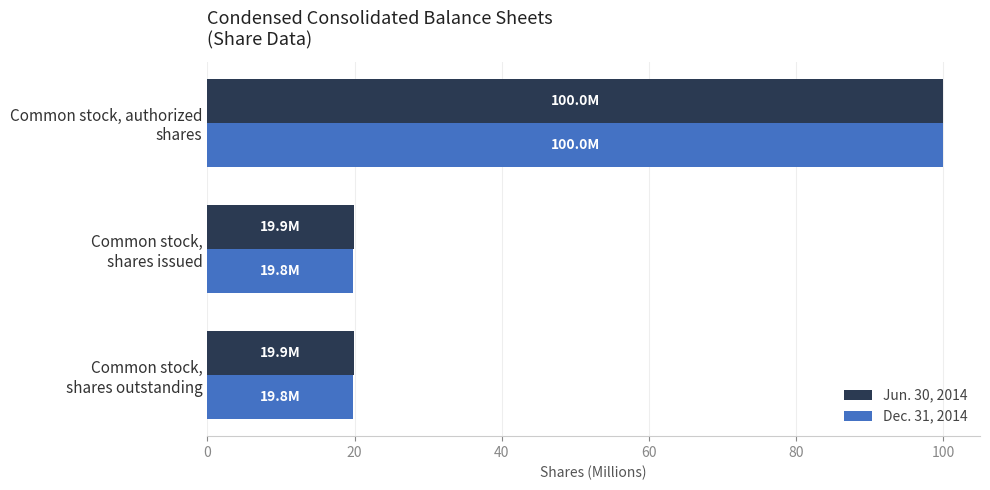

Rank the series by their average value, from highest to lowest.

Jun. 30, 2014, Dec. 31, 2014